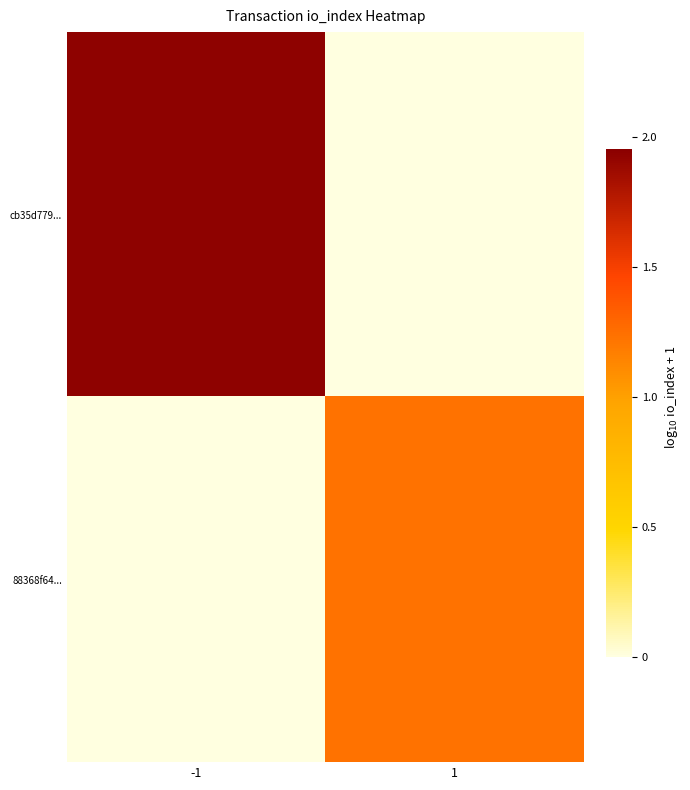

Rank the series by their maximum value, from highest to lowest.

cb35d779..., 88368f64...